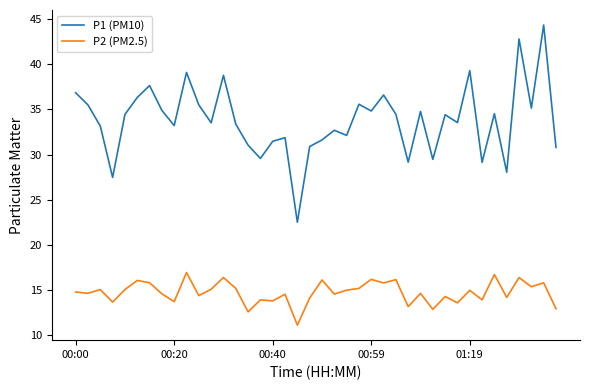

Which series has the largest range (max minus min)?

P1 (PM10)